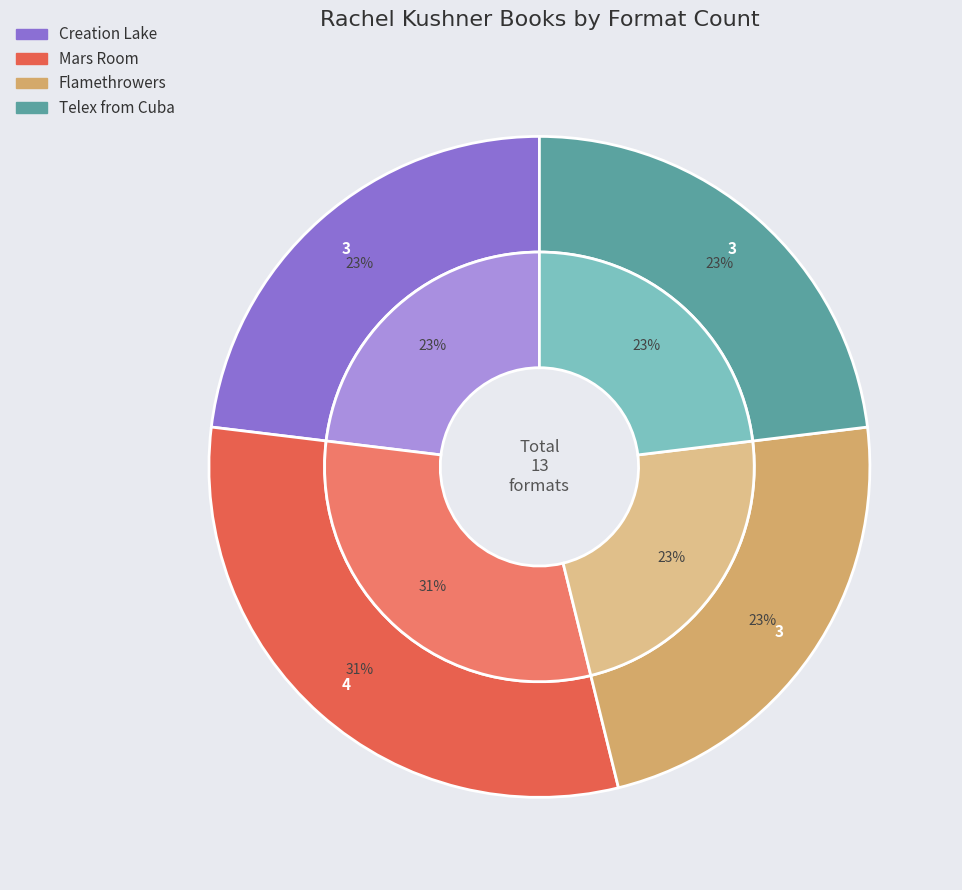

To the nearest percent, what is the difference between the largest and smallest slice percentages?

8%